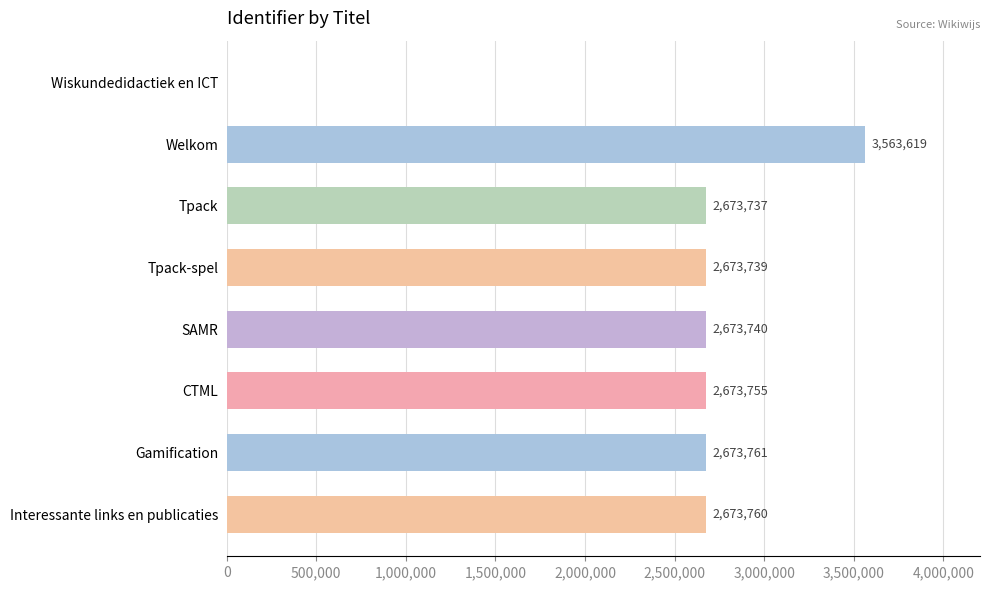

What is the sum of all values?

19606111